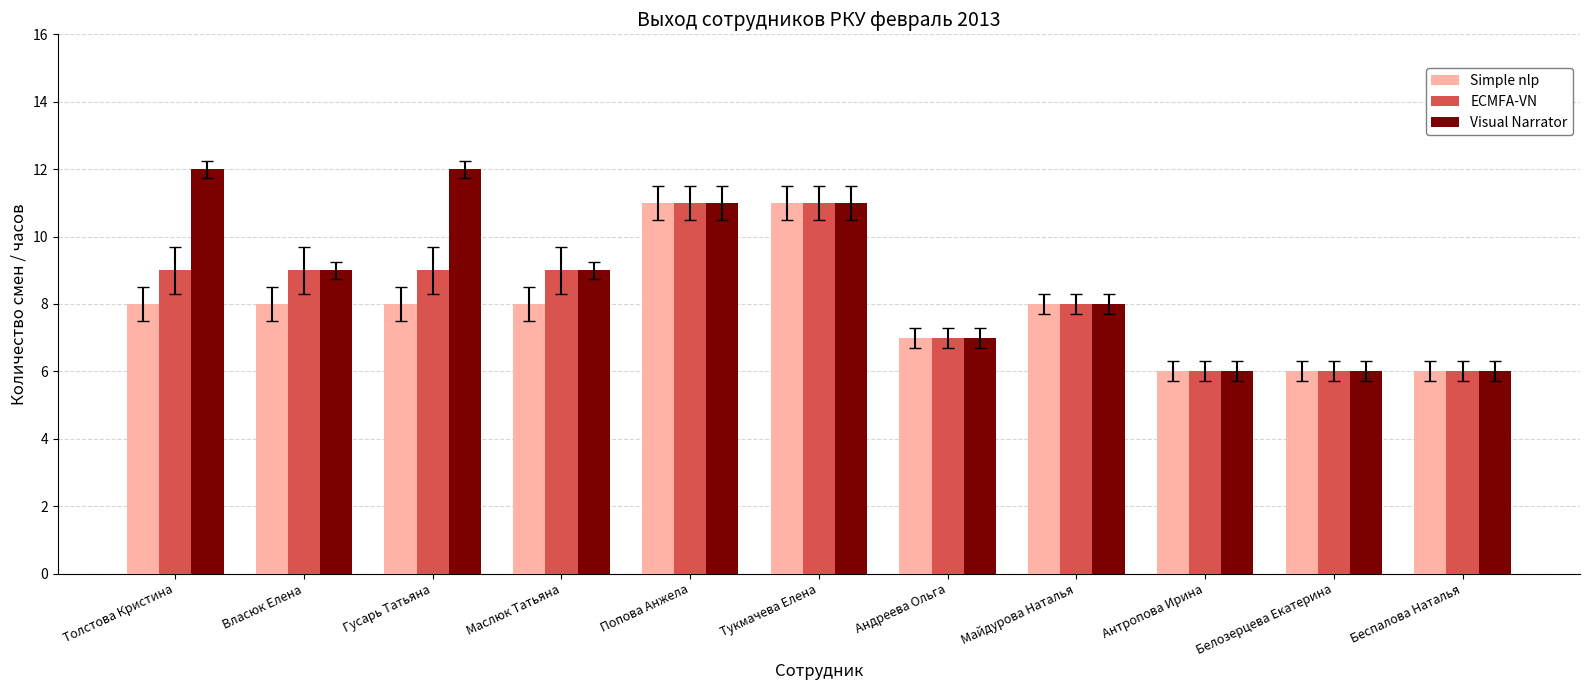

Reading left to right, extract all data points from this chart.

Simple nlp: 8	8	8	8	11	11	7	8	6	6	6
ECMFA-VN: 9	9	9	9	11	11	7	8	6	6	6
Visual Narrator: 12	9	12	9	11	11	7	8	6	6	6